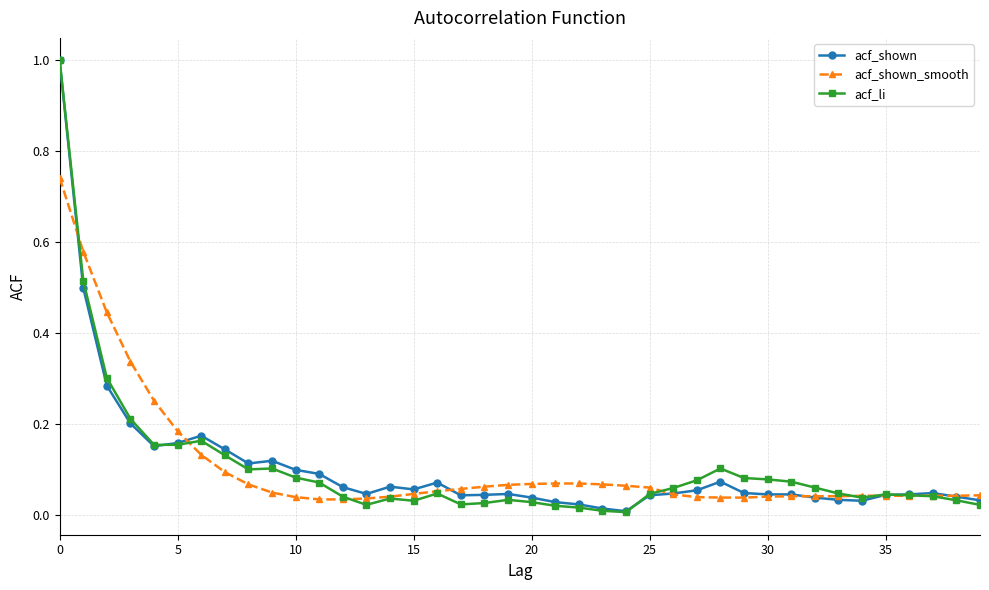

Which series has the largest range (max minus min)?

acf_li